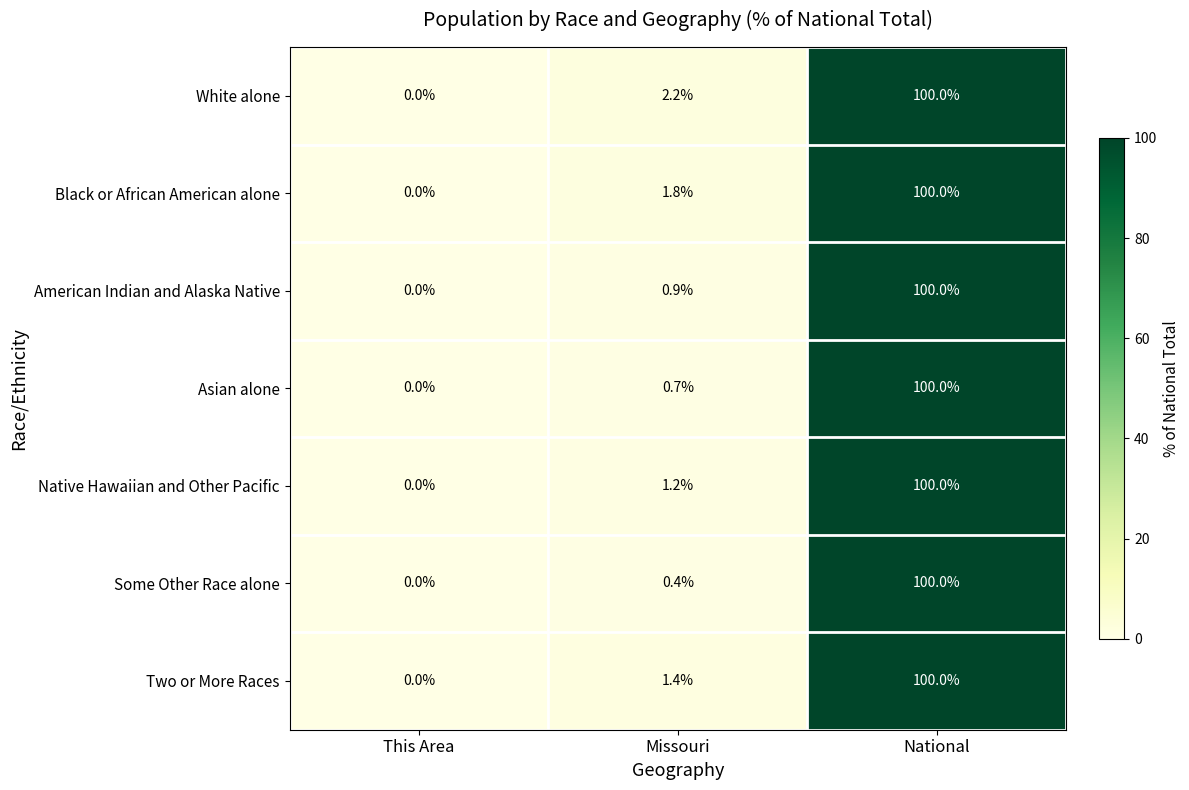

Where does the Black or African American alone series first go above 1?

Missouri